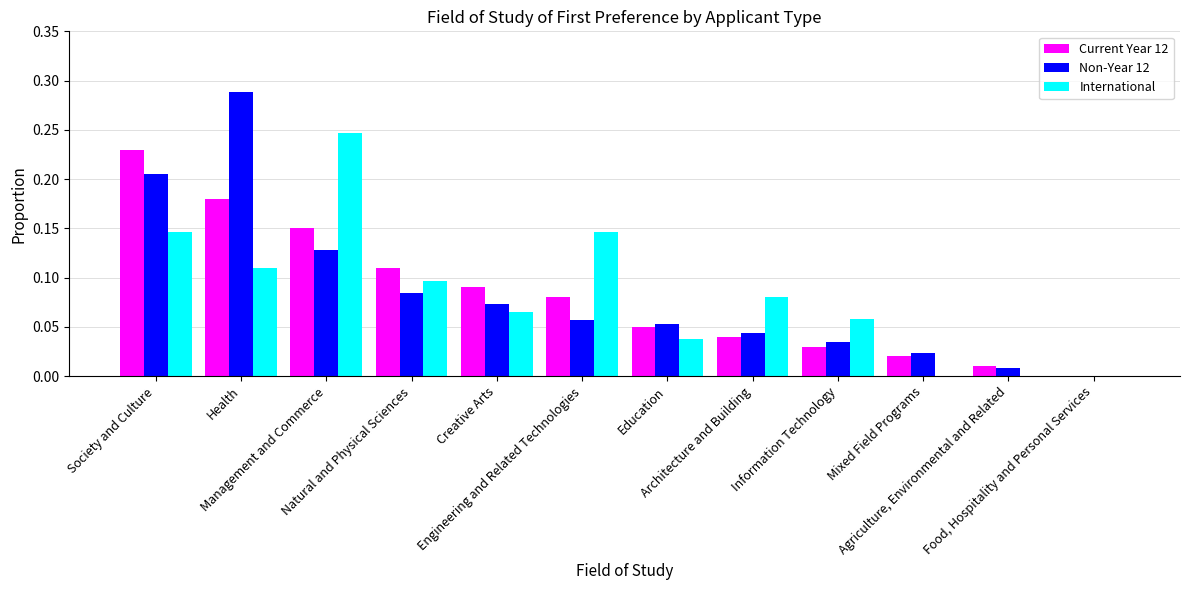

Is it true that Current Year 12 equals 0.1 at Society and Culture?

False